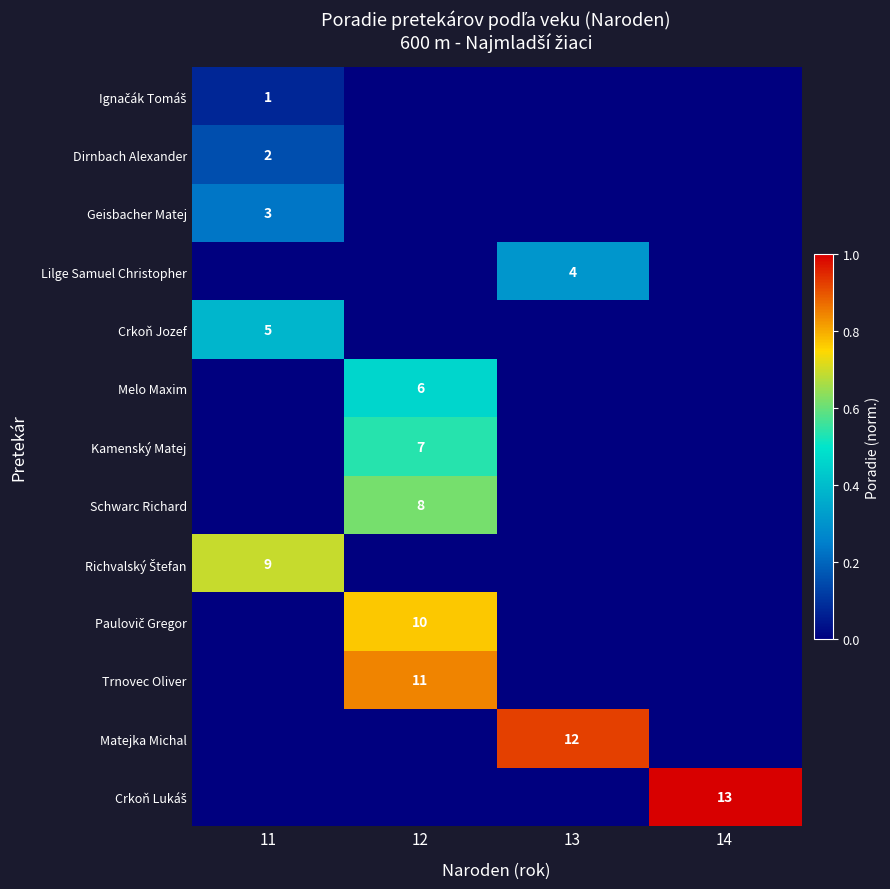

The value of Dirnbach Alexander at 11 is 3. True or false?

False